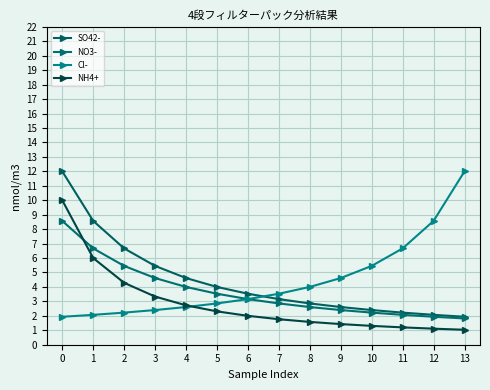

The value of Cl- at 5 is 2.9. True or false?

True